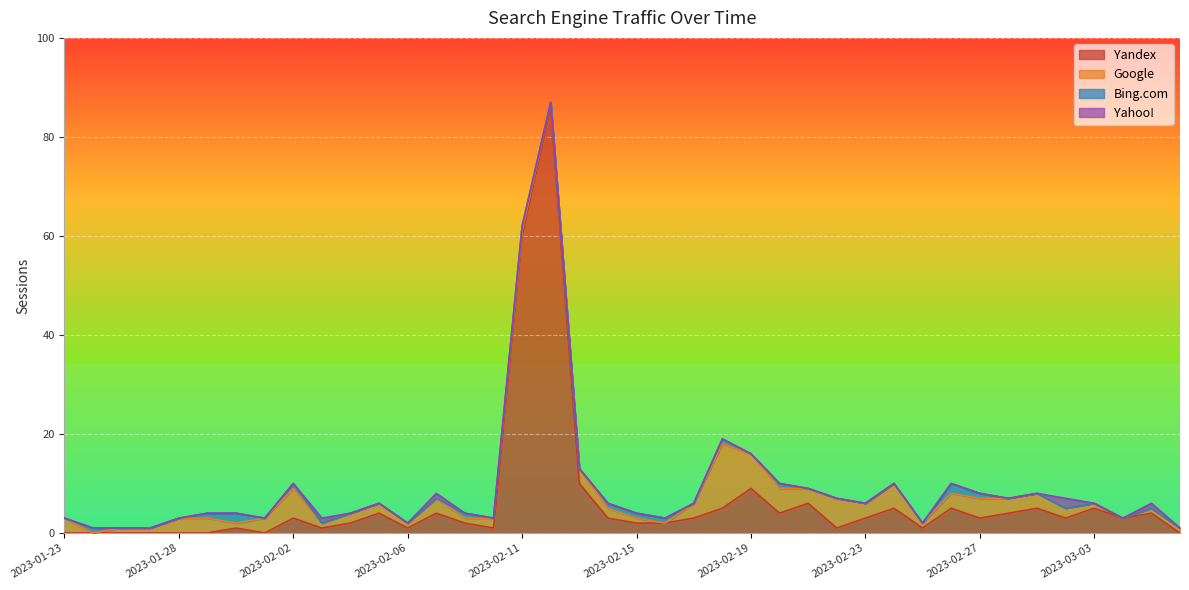

Where do Google and Bing.com first cross each other?

2023-02-17 and 2023-02-16